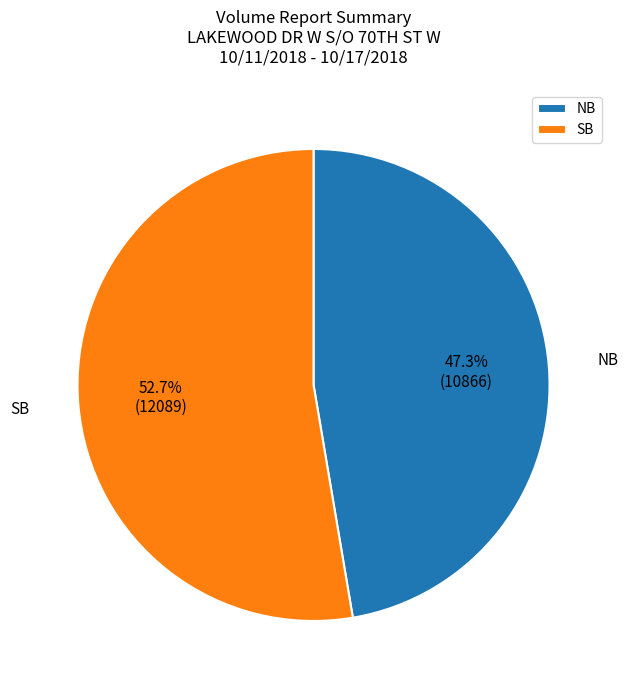

Approximately how many times larger is the value at NB compared to SB?

0.9